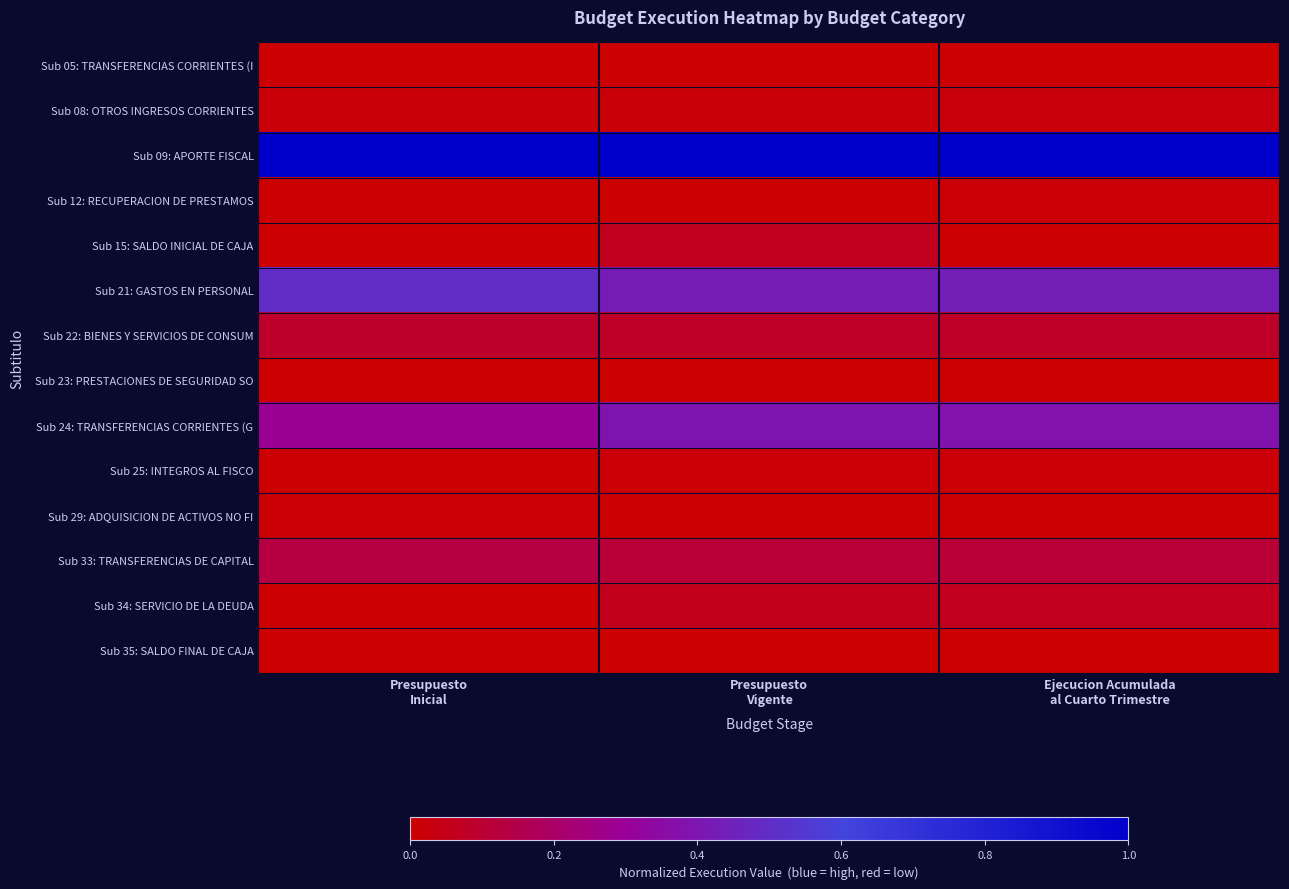

Which series has the largest total across all categories?

Sub 09: APORTE FISCAL